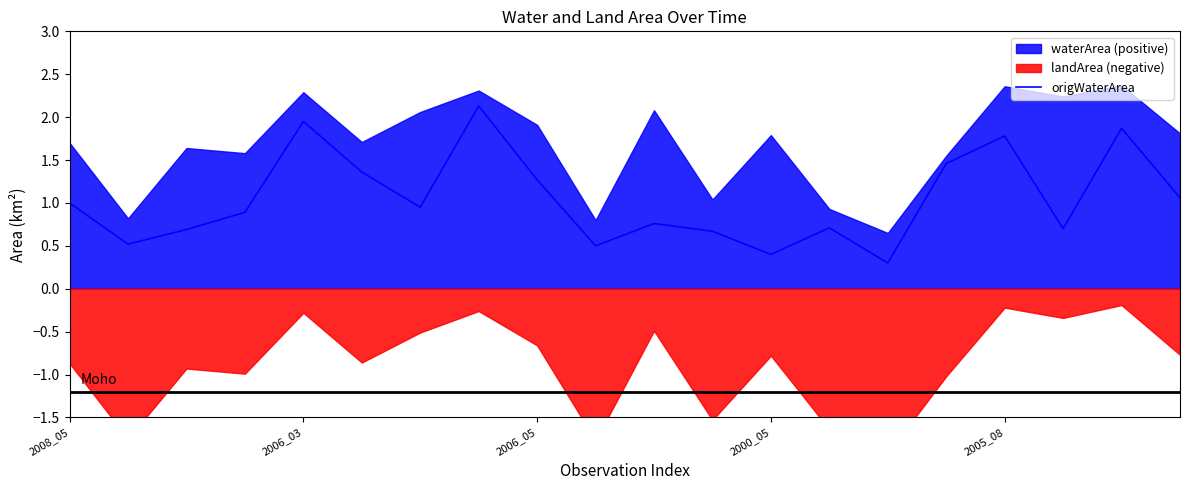

What is the minimum value for origWaterArea?

0.3